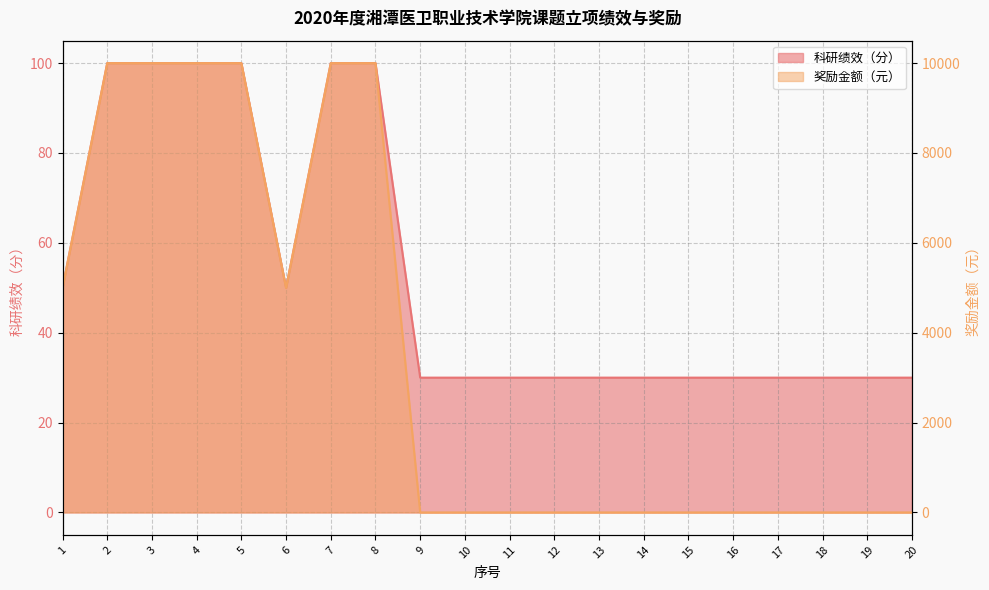

What is the difference between the 奖励金额（元） values at 18 and 2?

10000